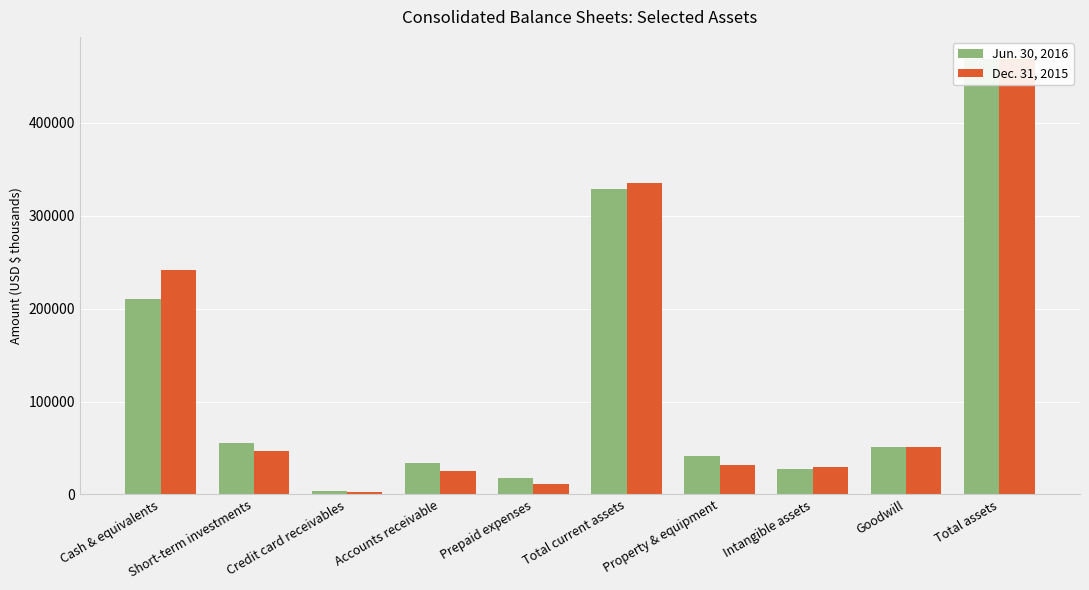

List the series in order of their overall mean, highest first.

Dec. 31, 2015, Jun. 30, 2016